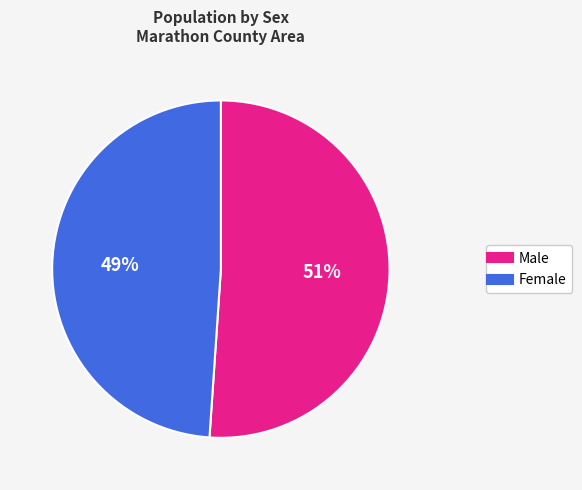

To the nearest percent, what portion does Female represent?

49%